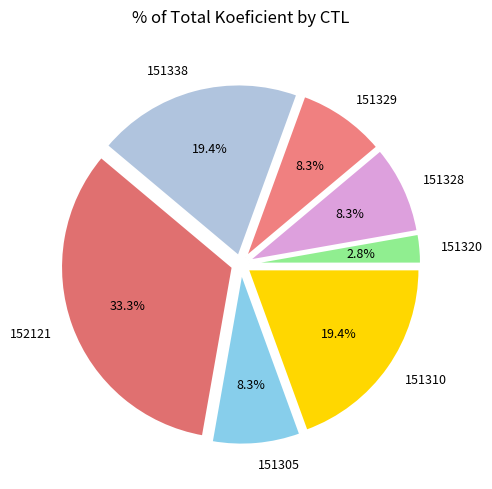

How many slices are in this pie chart?

7